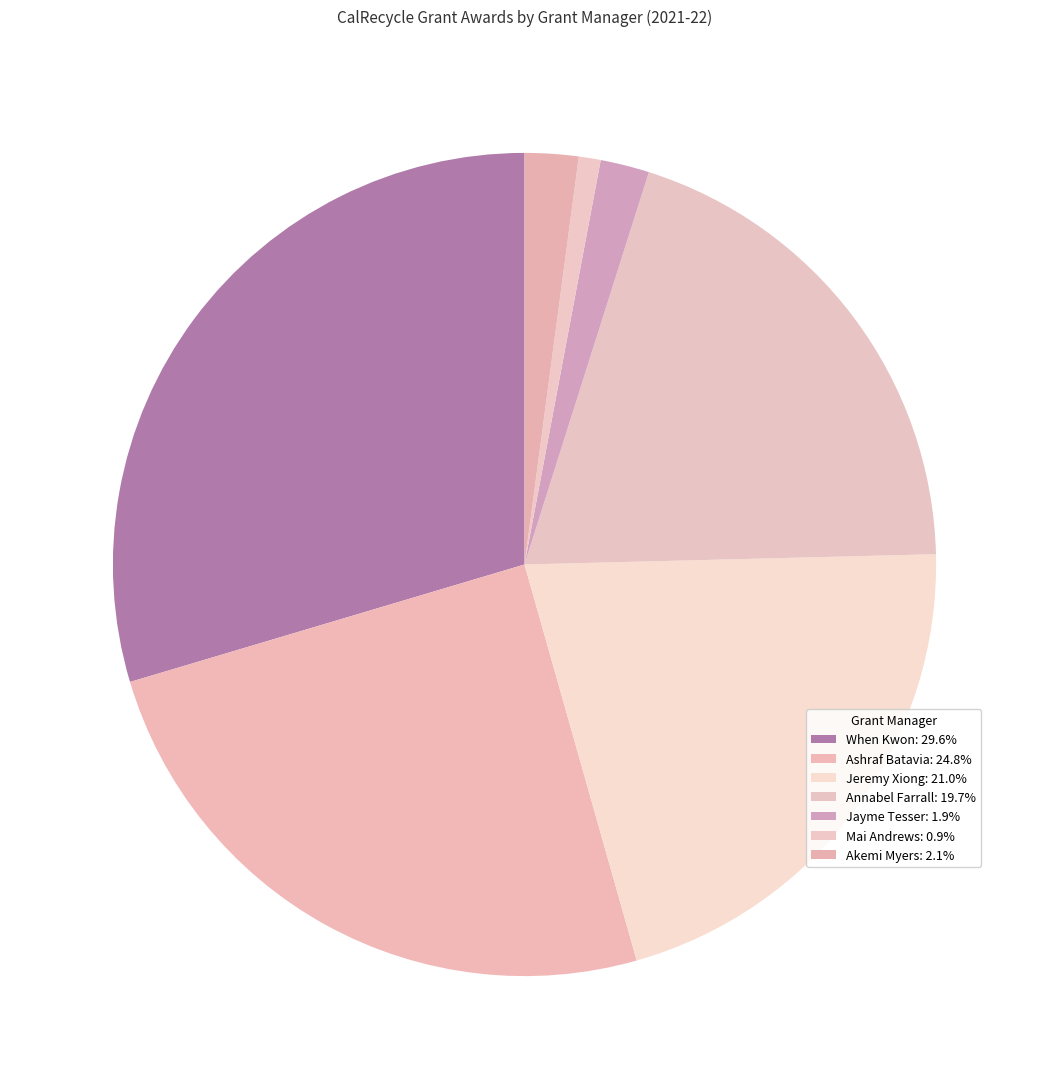

Count the number of slices in the pie.

7